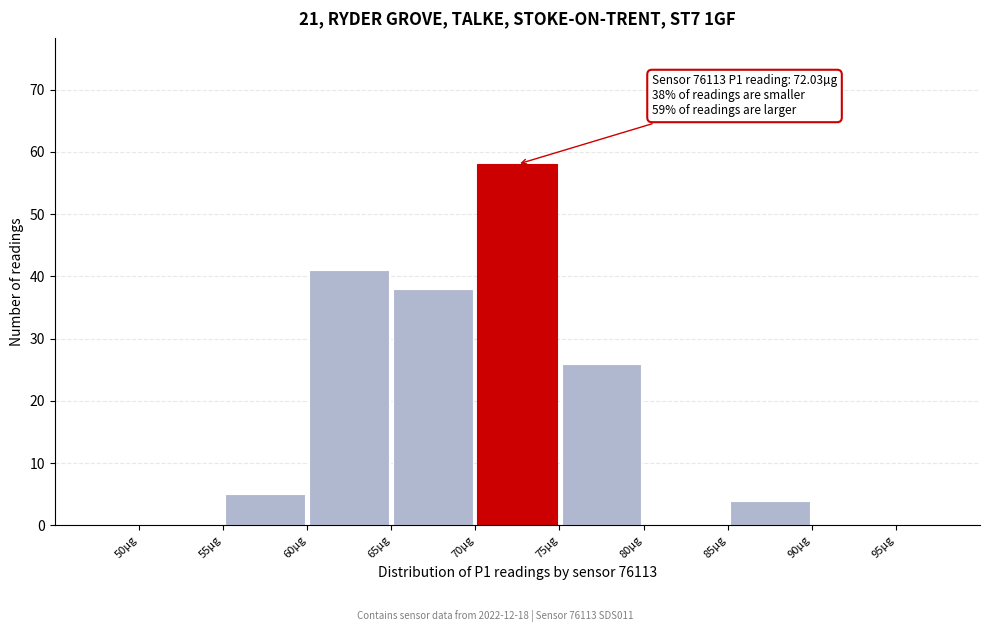

Over which range of the x-axis is the bar tallest?

70 to 75